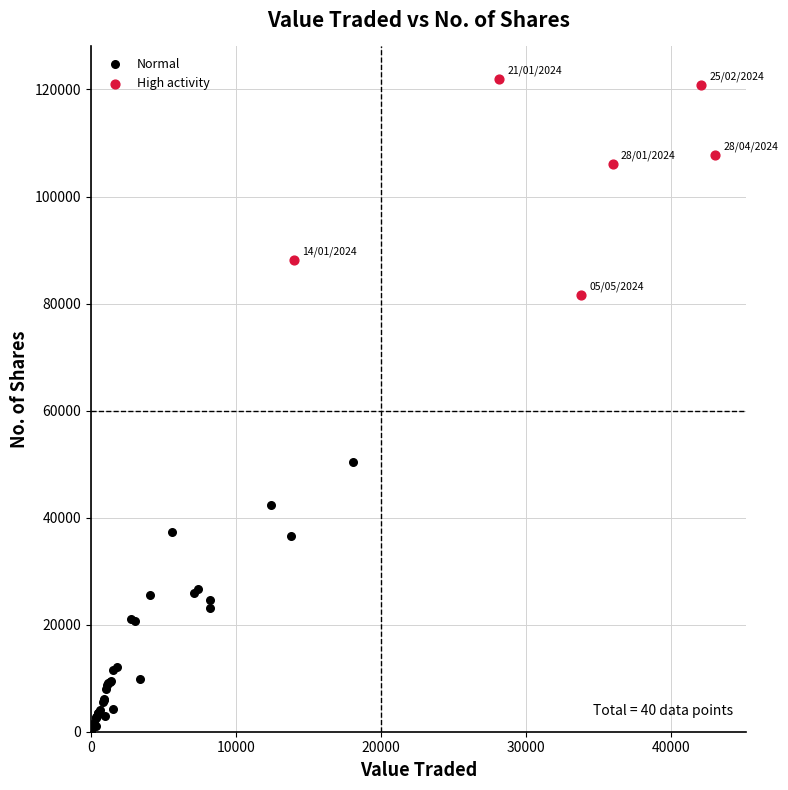

Which series contains the lowest Y value?

Normal